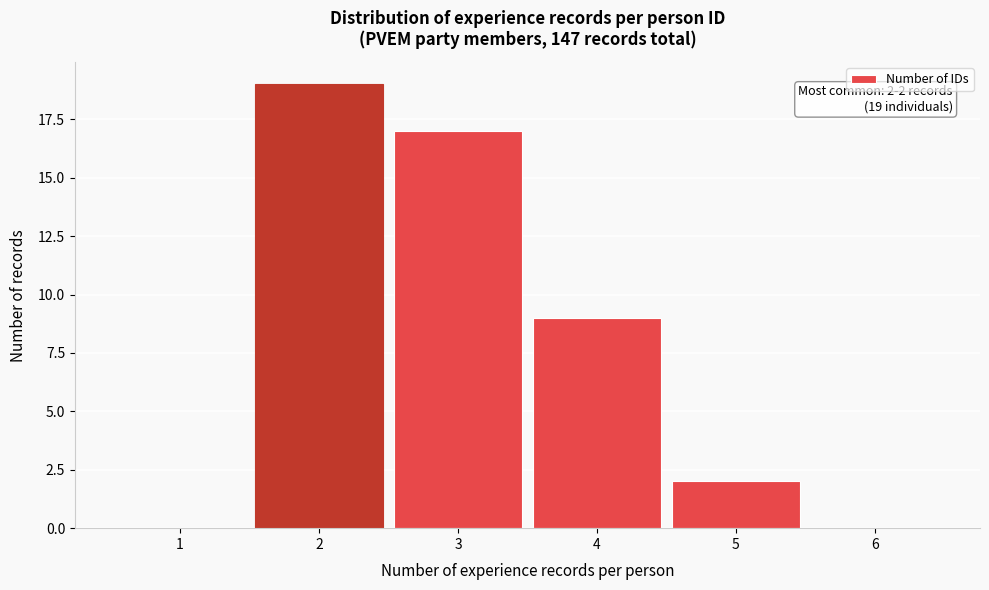

Reading left to right, extract all data points from this chart.

1=0	2=19	3=17	4=9	5=2	6=0